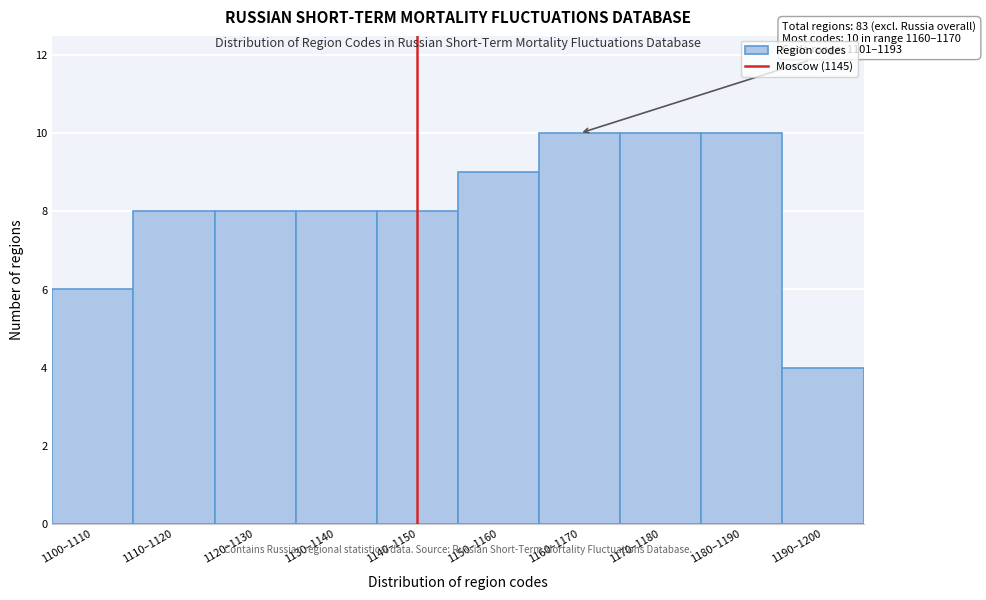

Reading left to right, what are all the values shown in this chart?

1100–1110=6	1110–1120=8	1120–1130=8	1130–1140=8	1140–1150=8	1150–1160=9	1160–1170=10	1170–1180=10	1180–1190=10	1190–1200=4